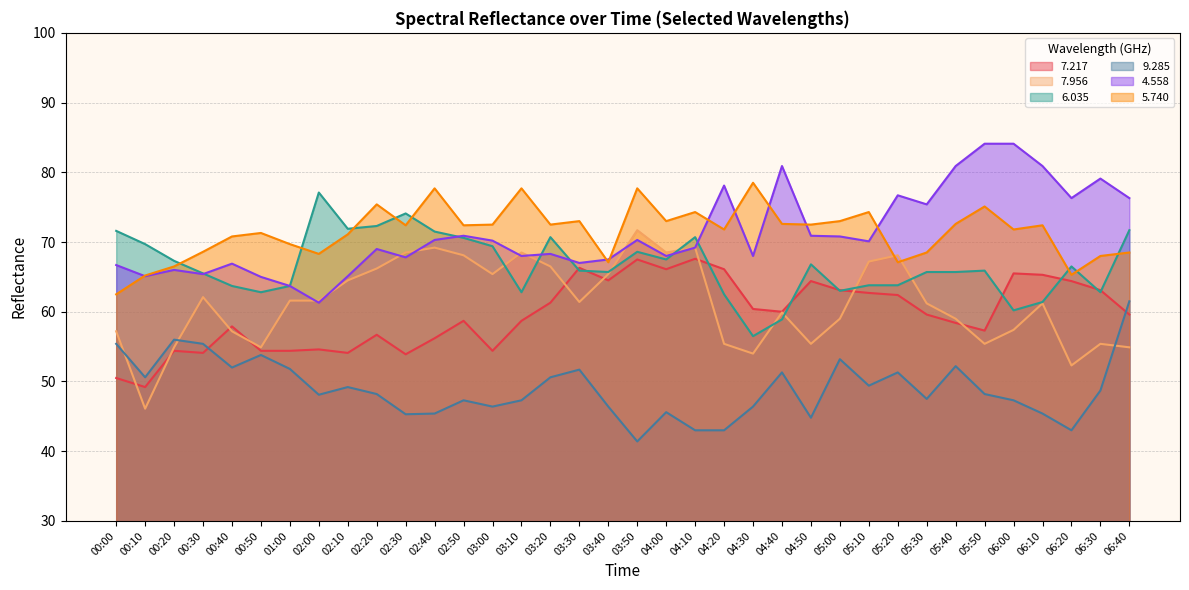

Reading left to right, extract all data points from this chart.

7.217: 50.5	49.2	54.4	54.1	57.9	54.4	54.4	54.6	54.1	56.7	53.9	56.2	58.7	54.4	58.7	61.3	66.3	64.5	67.5	66.1	67.6	66.1	60.4	60.0	64.4	63.1	62.7	62.4	59.6	58.4	57.3	65.5	65.3	64.4	63.1	59.6
7.956: 57.2	46.1	54.9	62.1	57.2	54.9	61.6	61.6	64.5	66.2	68.5	69.2	68.1	65.4	68.5	66.5	61.4	65.4	71.7	68.5	69.2	55.4	54.0	59.9	55.4	59.0	67.2	68.1	61.2	59.0	55.4	57.4	61.2	52.3	55.4	54.9
6.035: 71.6	69.7	67.3	65.5	63.7	62.8	63.7	77.1	71.9	72.3	74.1	71.5	70.6	69.4	62.8	70.7	65.9	65.7	68.6	67.5	70.7	62.5	56.5	58.9	66.8	63.0	63.8	63.8	65.7	65.7	65.9	60.2	61.4	66.5	62.8	71.7
9.285: 55.4	50.6	56.0	55.4	52.0	53.8	51.8	48.1	49.2	48.2	45.3	45.4	47.3	46.4	47.3	50.6	51.7	46.4	41.4	45.6	43.0	43.0	46.4	51.3	44.8	53.2	49.4	51.3	47.5	52.2	48.2	47.3	45.4	43.0	48.7	61.5
4.558: 66.7	65.1	66.0	65.4	66.9	65.0	63.7	61.3	65.1	69.0	67.8	70.3	70.9	70.2	68.0	68.3	67.0	67.5	70.3	68.0	69.2	78.1	68.0	80.9	70.9	70.8	70.1	76.7	75.4	80.9	84.1	84.1	80.9	76.3	79.1	76.3
5.740: 62.5	65.2	66.5	68.6	70.8	71.3	69.7	68.3	71.1	75.4	72.4	77.7	72.4	72.5	77.7	72.5	73.0	67.1	77.7	73.0	74.3	71.8	78.5	72.6	72.5	73.0	74.3	67.1	68.5	72.6	75.1	71.8	72.4	65.3	68.0	68.5